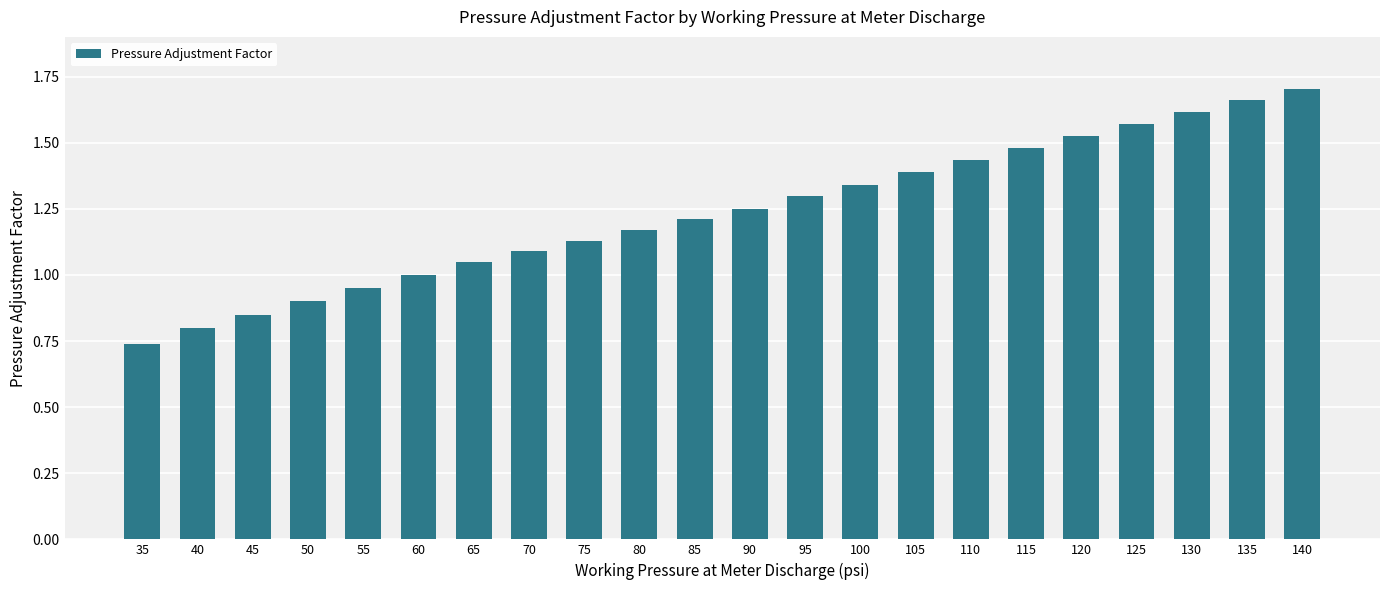

The chart shows a value of 1.2 at 85. True or false?

True